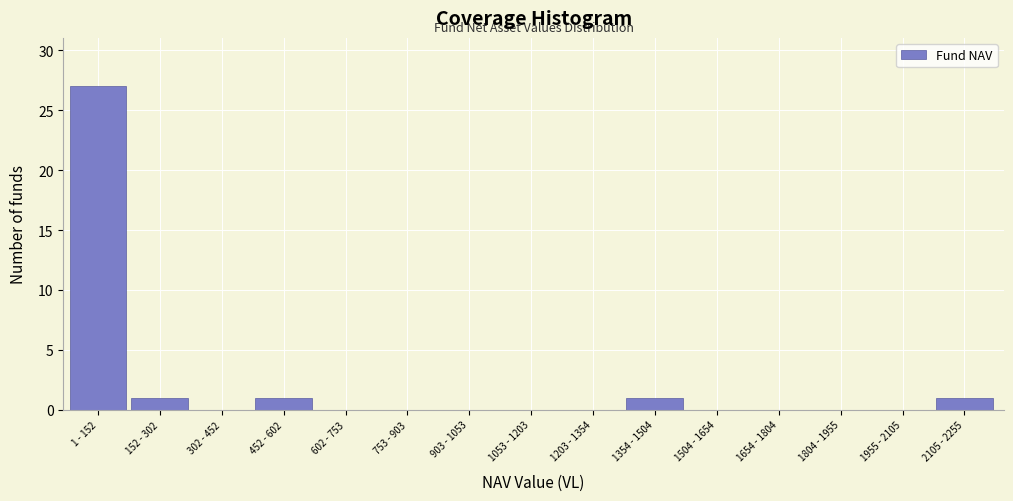

Reading left to right, transcribe all the data shown in this chart.

1 - 152=27	152 - 302=1	302 - 452=0	452 - 602=1	602 - 753=0	753 - 903=0	903 - 1053=0	1053 - 1203=0	1203 - 1354=0	1354 - 1504=1	1504 - 1654=0	1654 - 1804=0	1804 - 1955=0	1955 - 2105=0	2105 - 2255=1